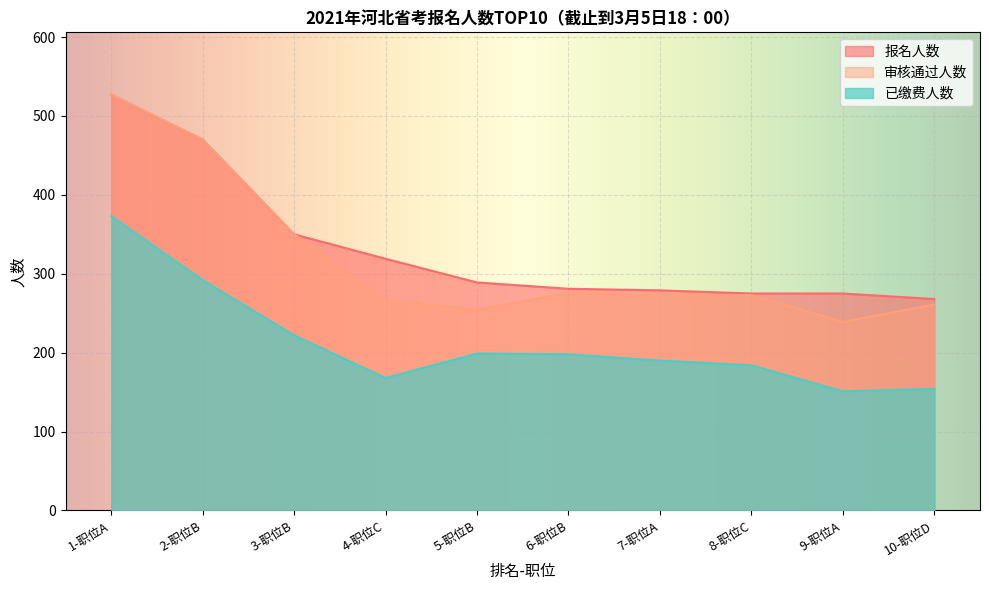

Does the chart display data point markers on the line(s)?

No